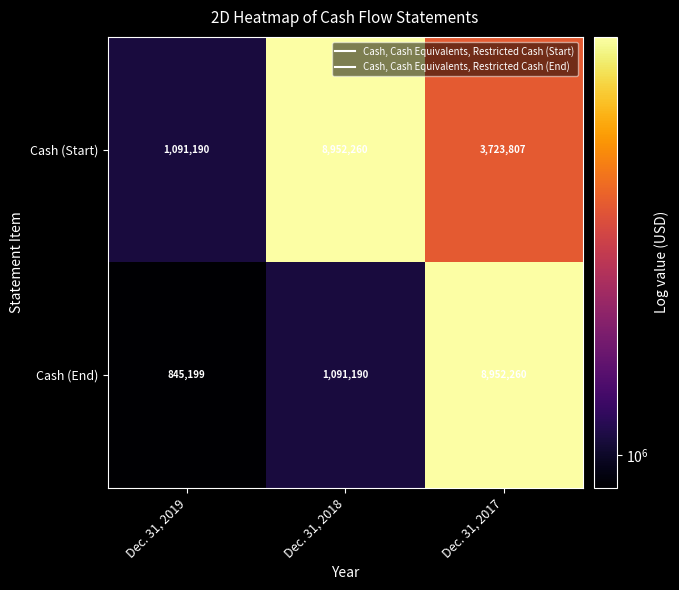

What is the difference between the maximum and minimum values in the Cash (End) series?

8107061